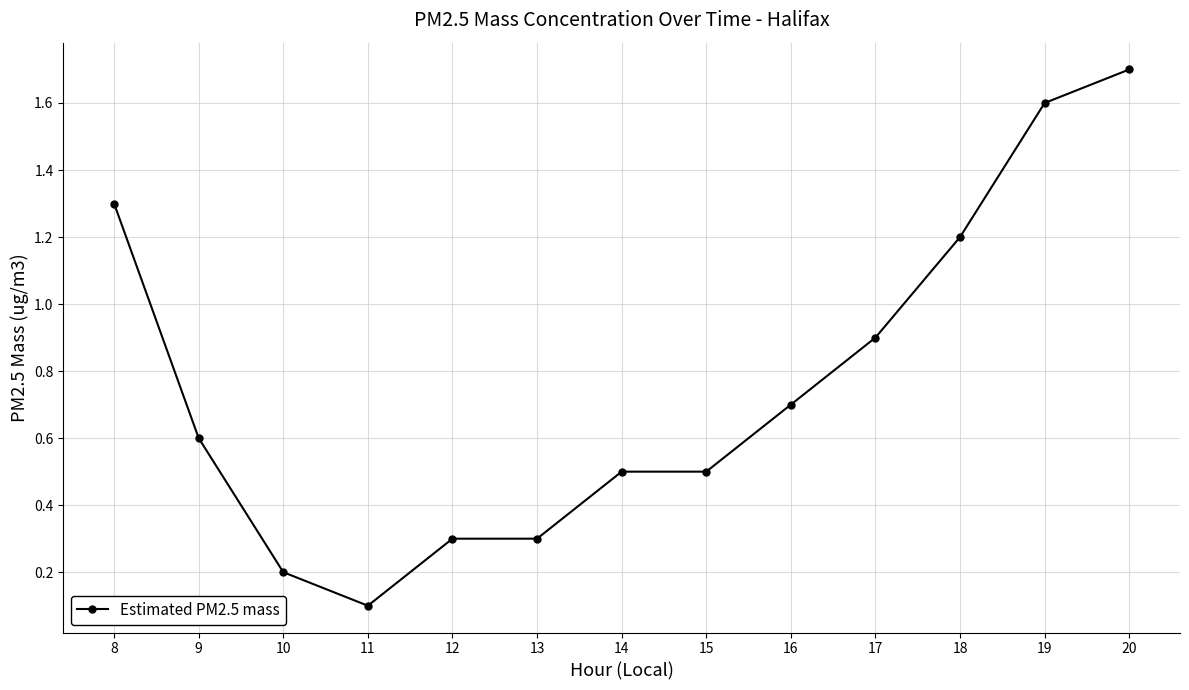

What is the maximum value shown in the chart?

1.7